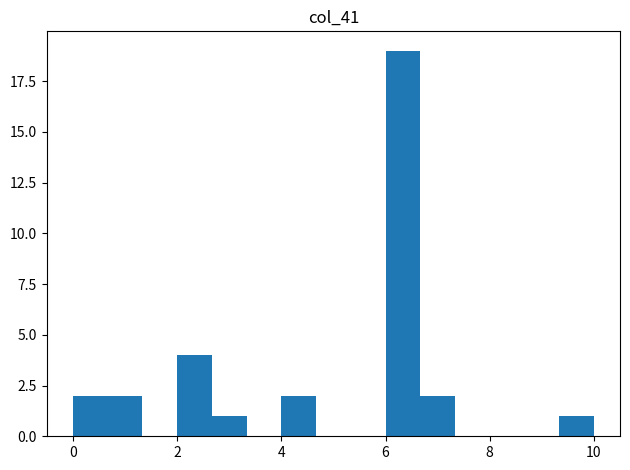

Read against the x-axis, roughly where is the centre of the tallest bar?

6.4